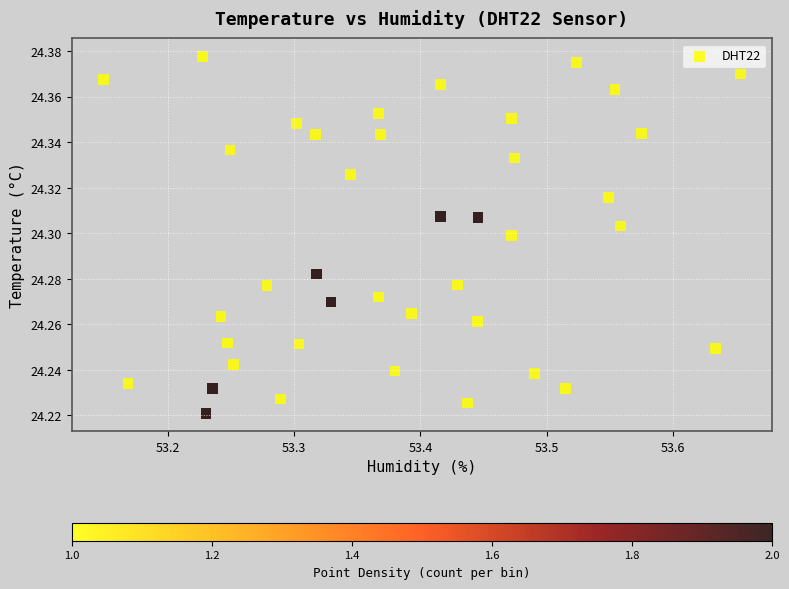

What is the range of X values (max minus min)?

0.5